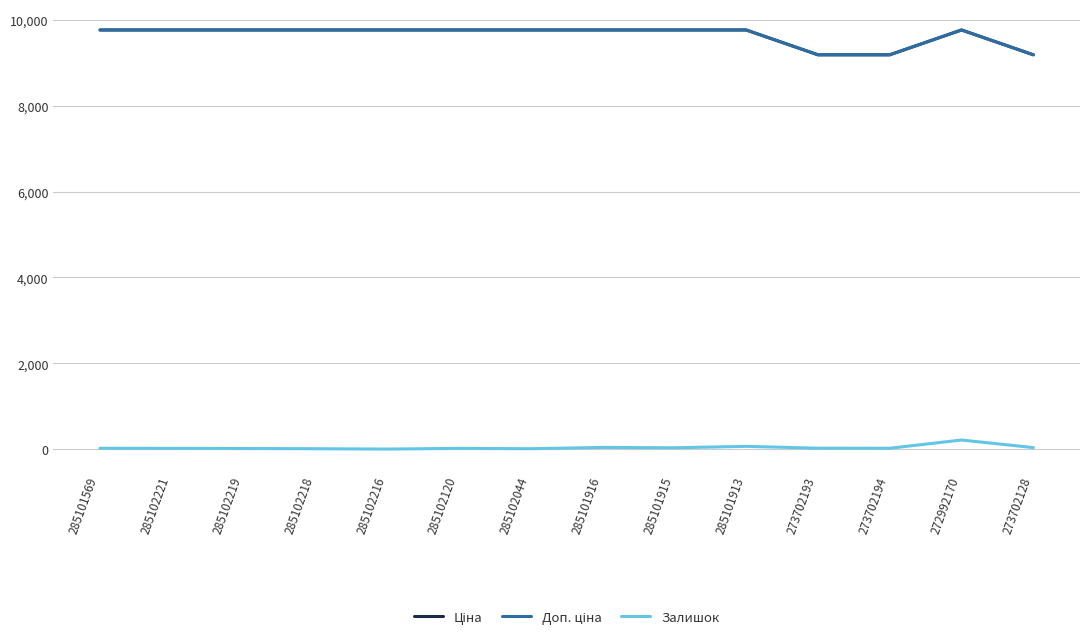

At 285101569, list the series in order from largest to smallest.

Ціна, Доп. ціна, Залишок